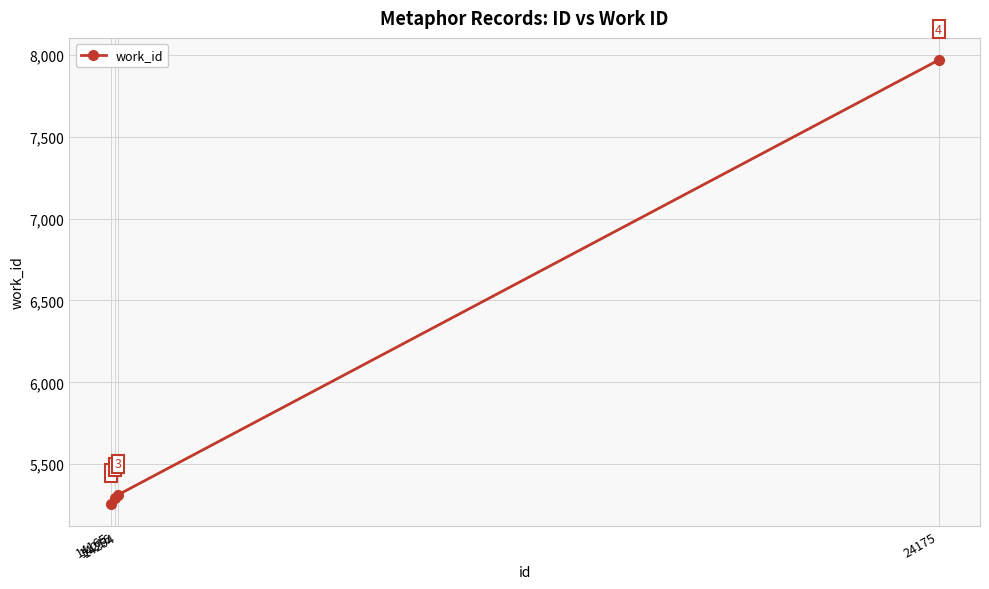

Does the chart display data point markers on the line(s)?

Yes